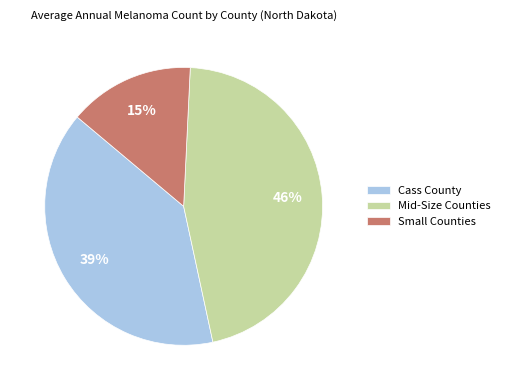

Which category has the biggest portion of the pie?

Mid-Size Counties